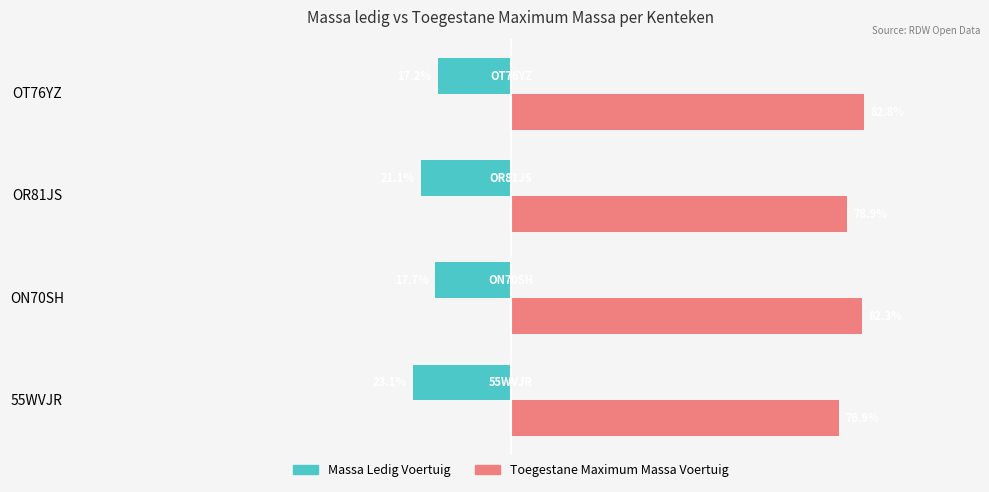

At which category does the chart reach its peak across all series?

OT76YZ